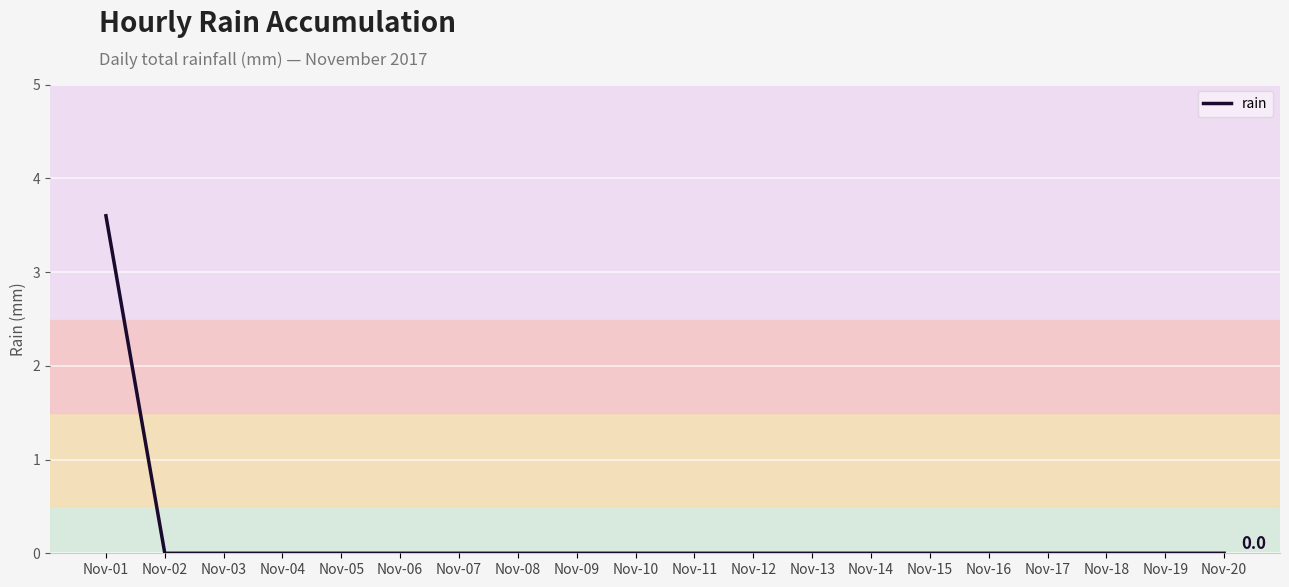

What is the difference between the maximum and minimum values?

3.6